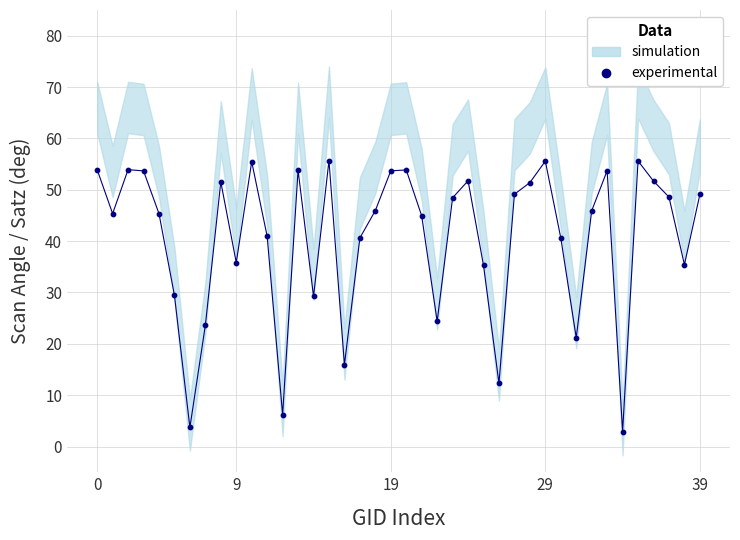

What is the range of Y values (max minus min)?

52.8